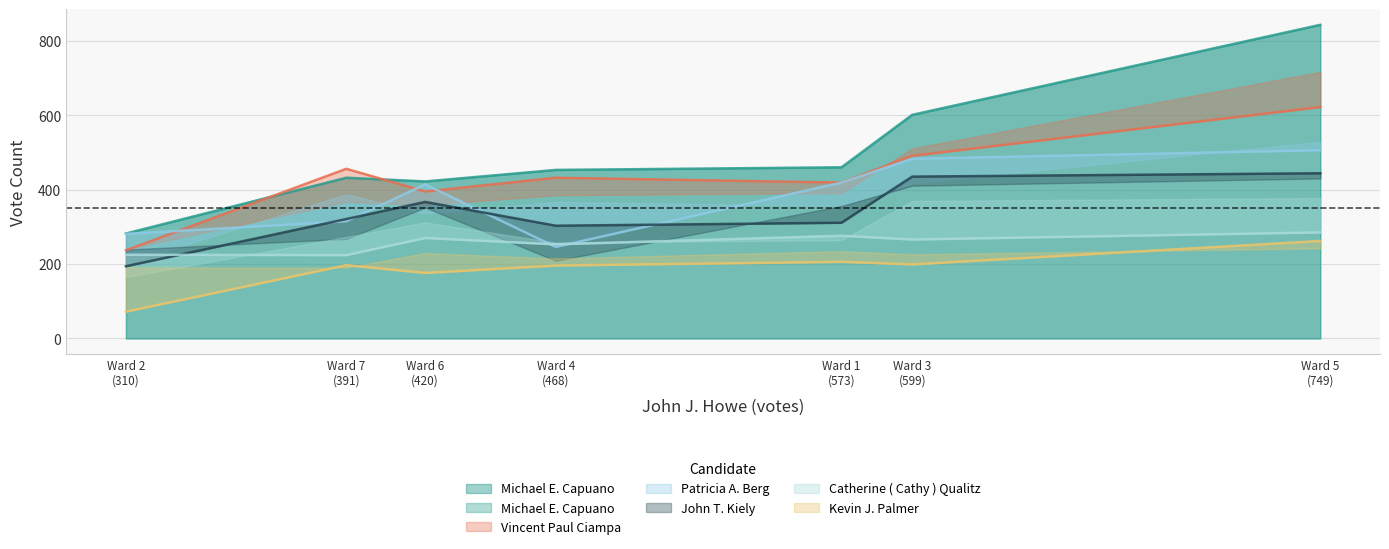

At Ward 6, list the series in order from smallest to largest.

Kevin J. Palmer, Catherine ( Cathy ) Qualitz, John T. Kiely, Vincent Paul Ciampa, Patricia A. Berg, Michael E. Capuano